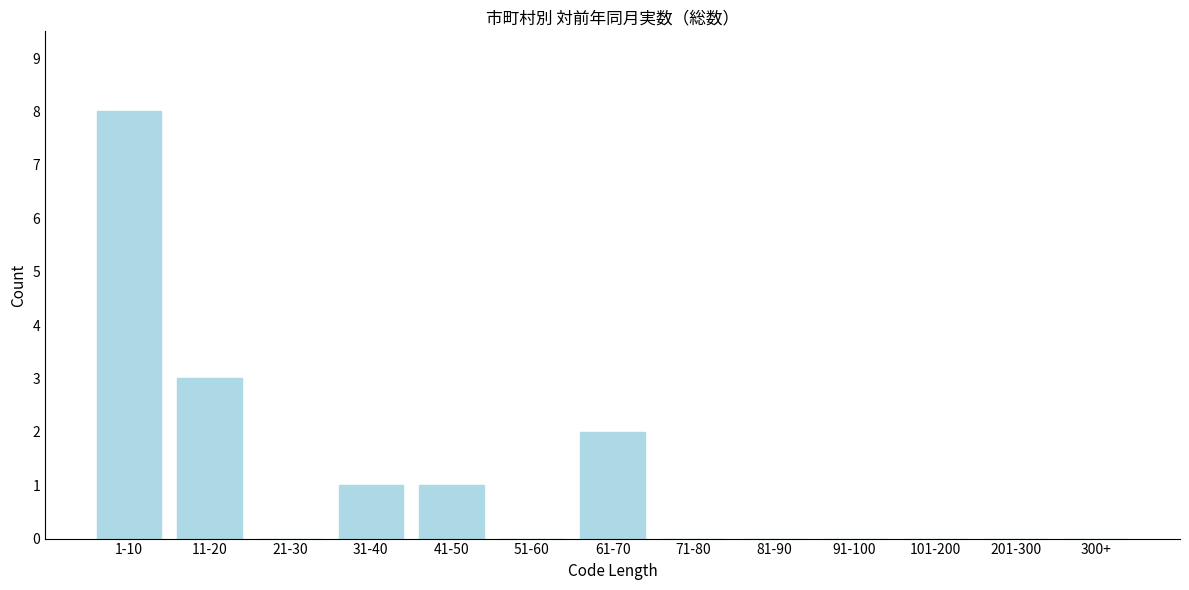

Reading left to right, list all the values displayed in this chart.

1-10=8	11-20=3	21-30=0	31-40=1	41-50=1	51-60=0	61-70=2	71-80=0	81-90=0	91-100=0	101-200=0	201-300=0	300+=0